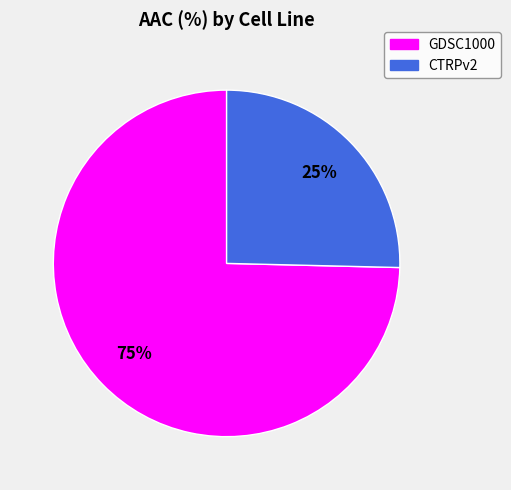

Which category has the biggest portion of the pie?

GDSC1000